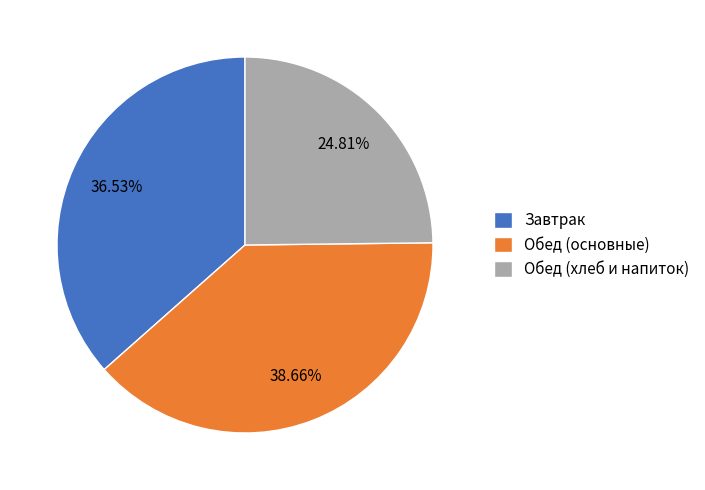

Do Обед (хлеб и напиток) and Обед (основные) together represent more than half of the pie?

Yes